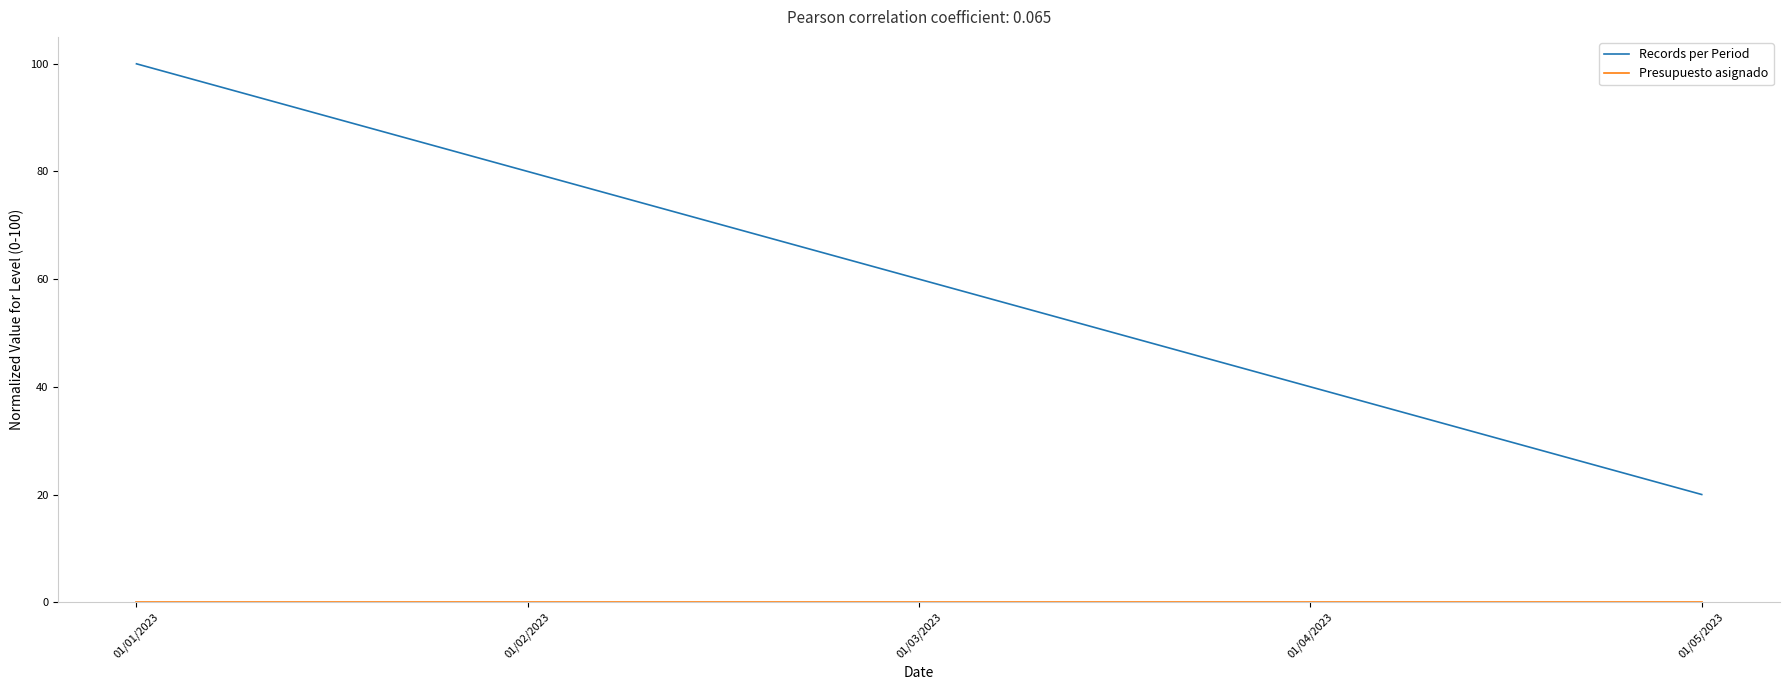

What is the difference between the second highest and minimum values in the Records per Period series?

60